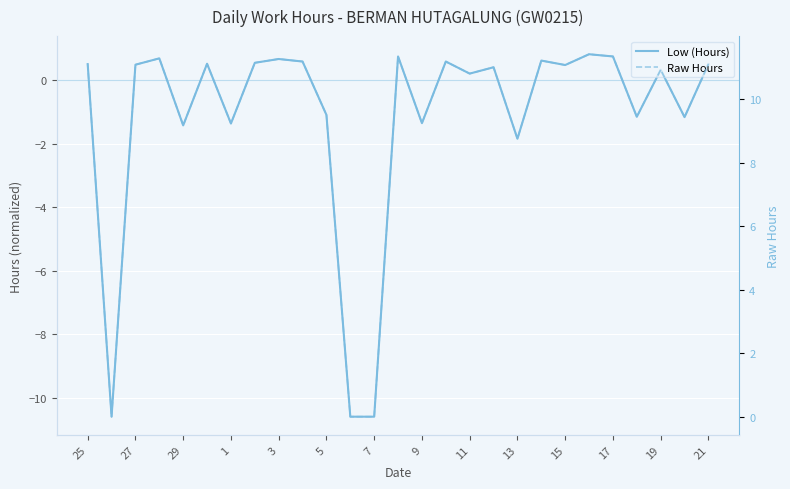

How many values in the Raw Hours series exceed 11?

14